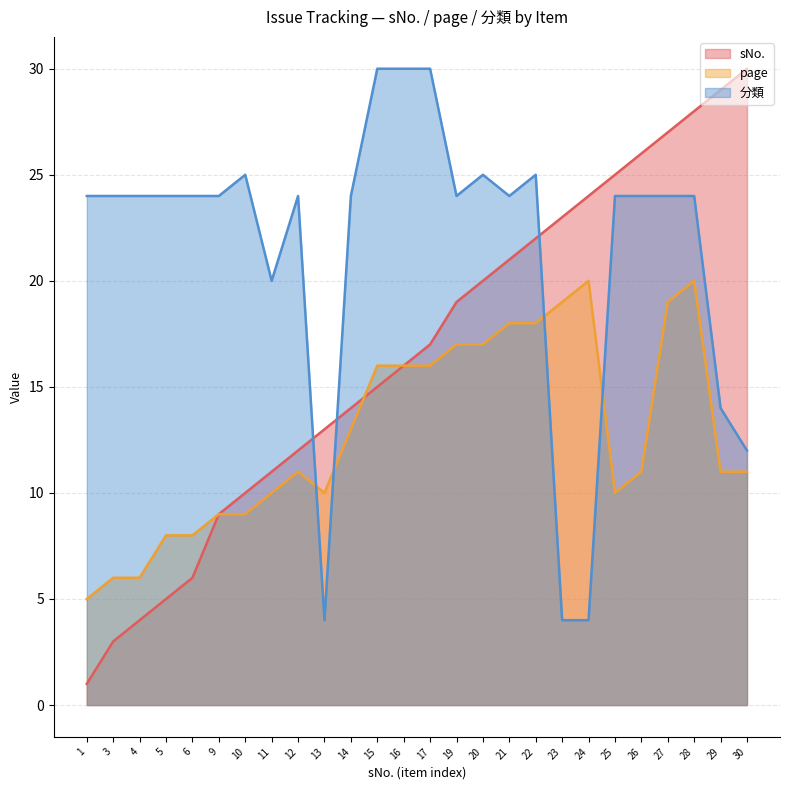

What is the greatest value displayed?

30